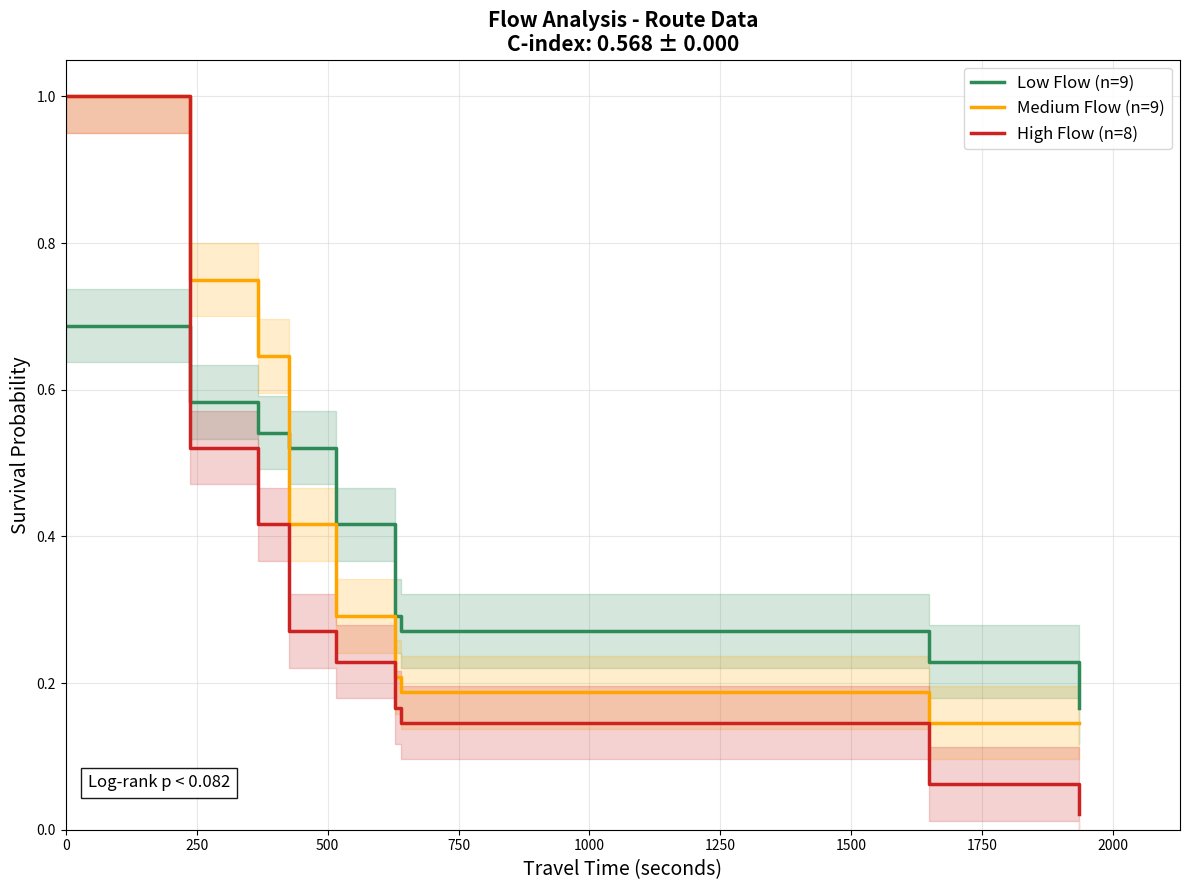

At how many categories does at least one series exceed 0?

9